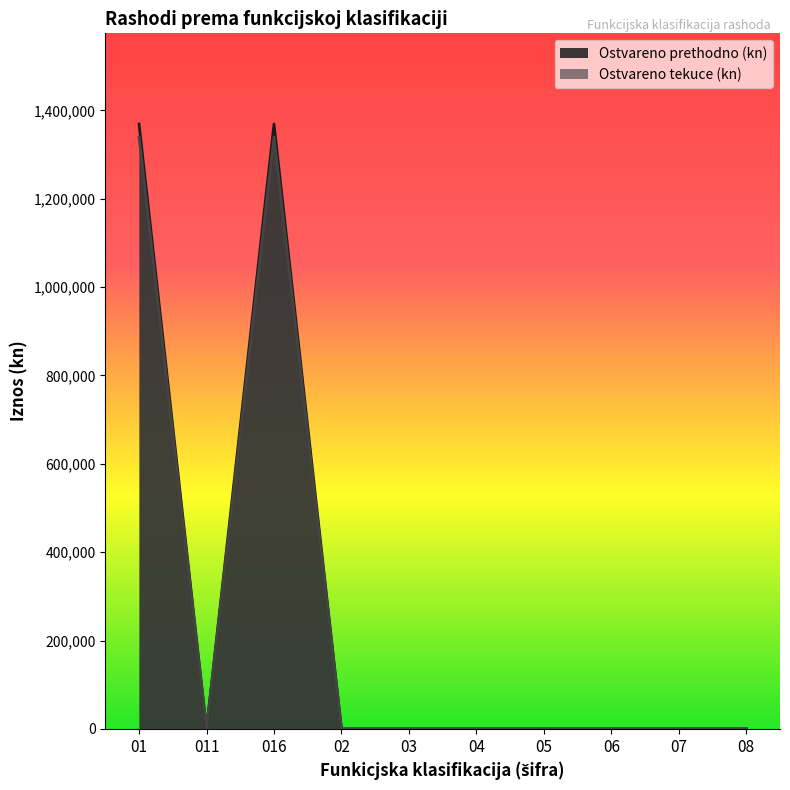

What is the highest value of the Ostvareno prethodno (kn) series?

1369075.0